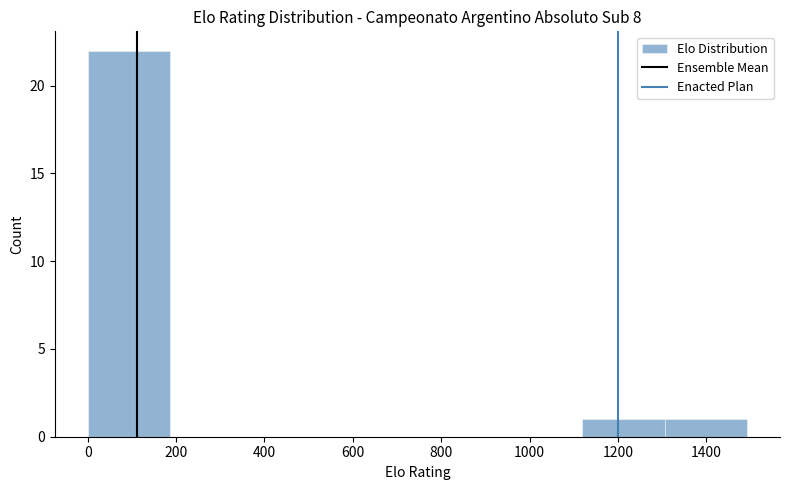

Which range on the x-axis has the tallest bar?

0 to 180